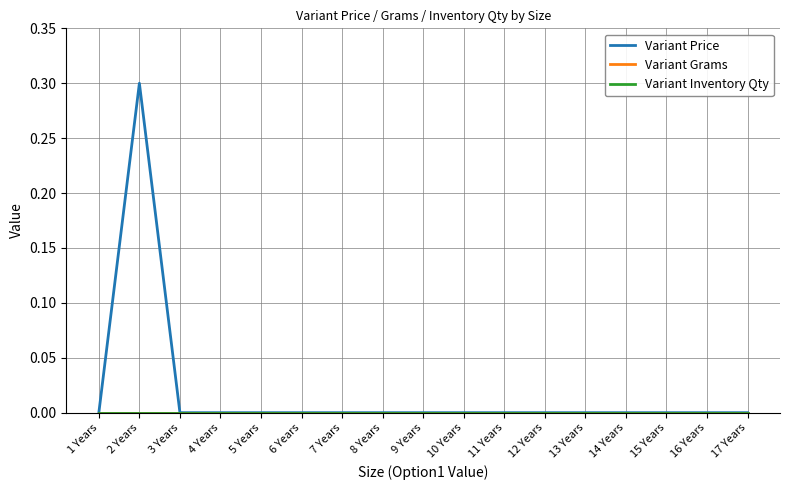

What is the label of the 7th point from the right?

11 Years